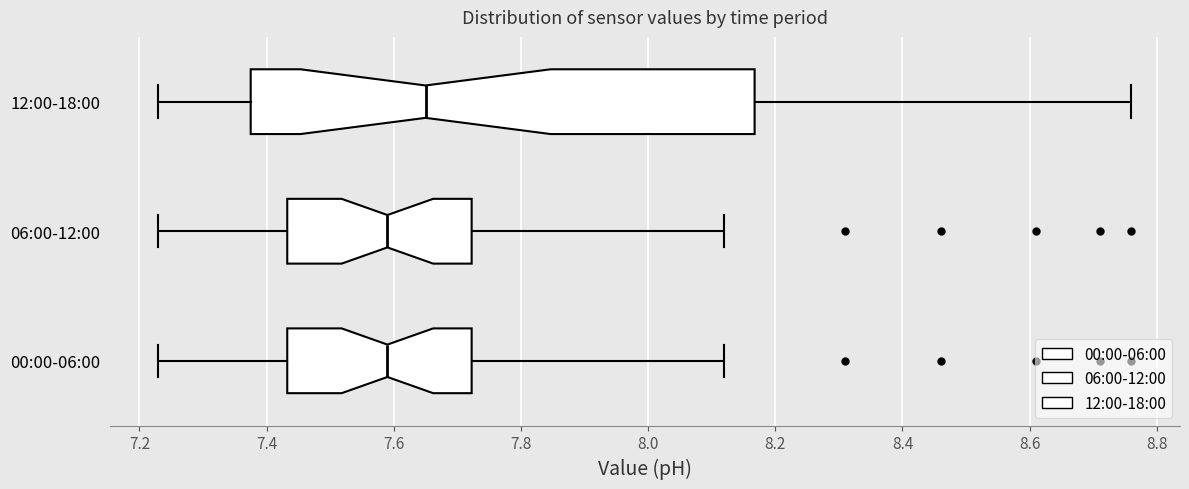

Which box is the widest, from its left edge to its right edge?

12:00-18:00